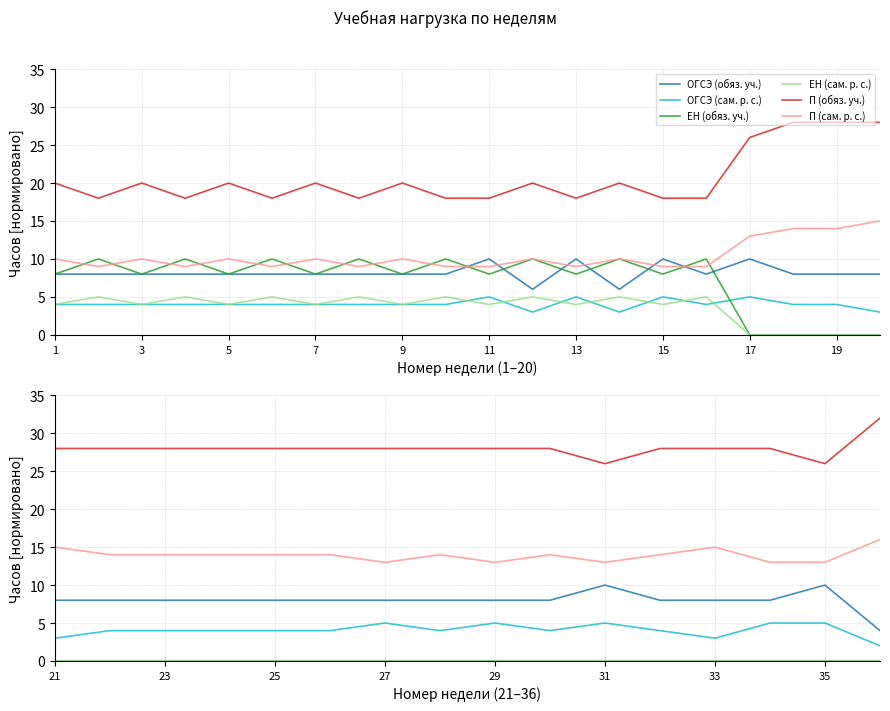

Count the number of data series in this chart.

6